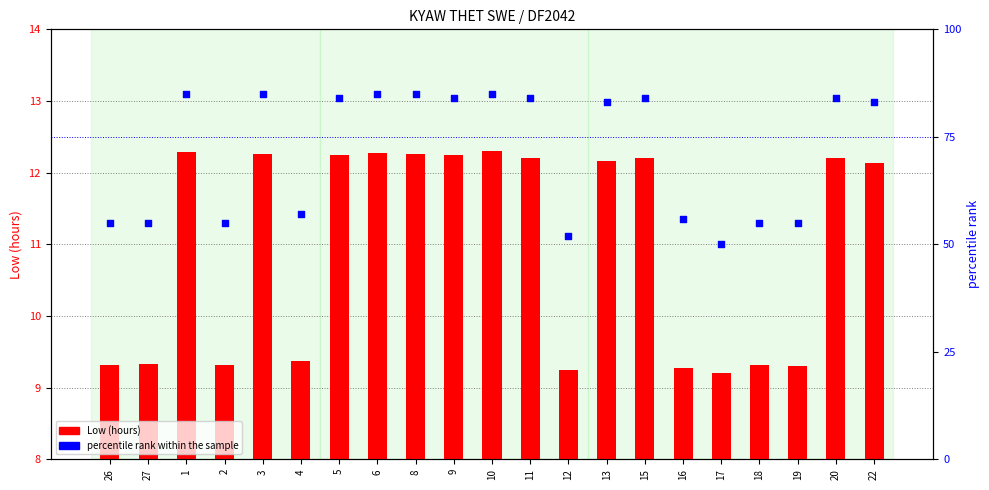

Which series has the largest total across all categories?

percentile rank within the sample